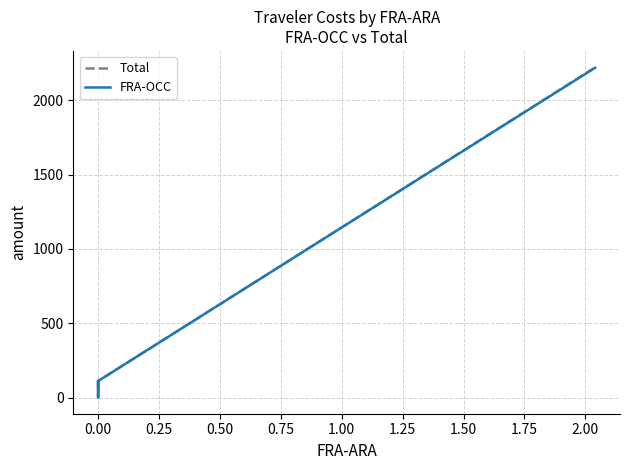

List the series in order of their overall mean, lowest first.

FRA-OCC, Total